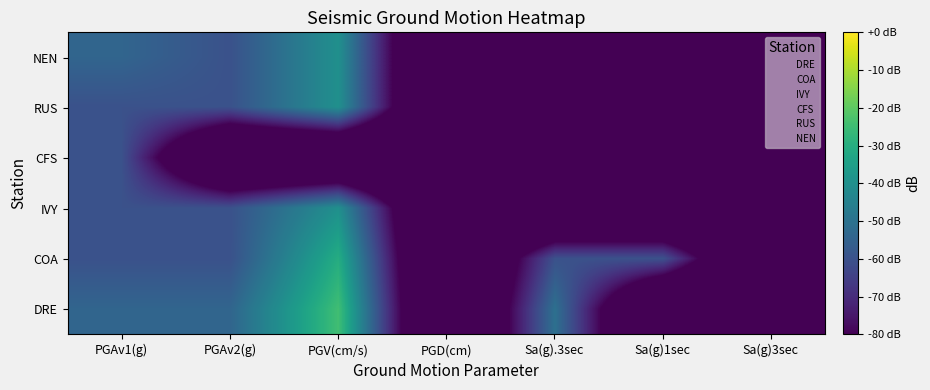

Rank the series at Sa(g)1sec from lowest to highest value.

DRE, IVY, CFS, RUS, NEN, COA